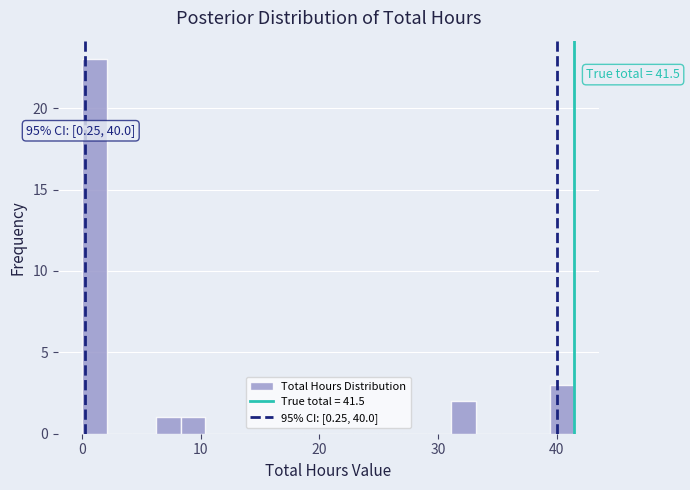

Around what value on the x-axis is the tallest bar? Give the approximate position of its centre, as read against the axis.

1